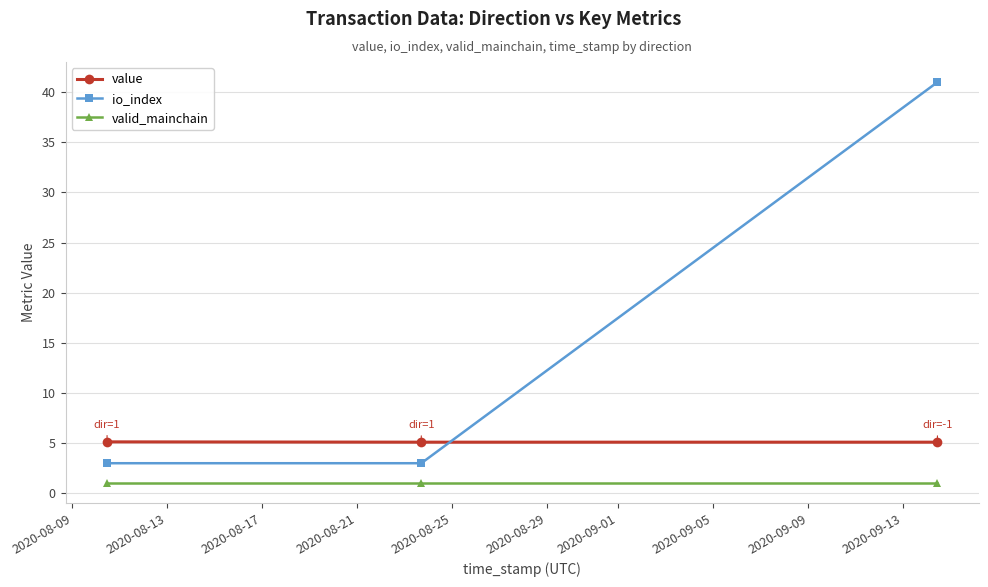

Which series has the widest spread of values?

io_index